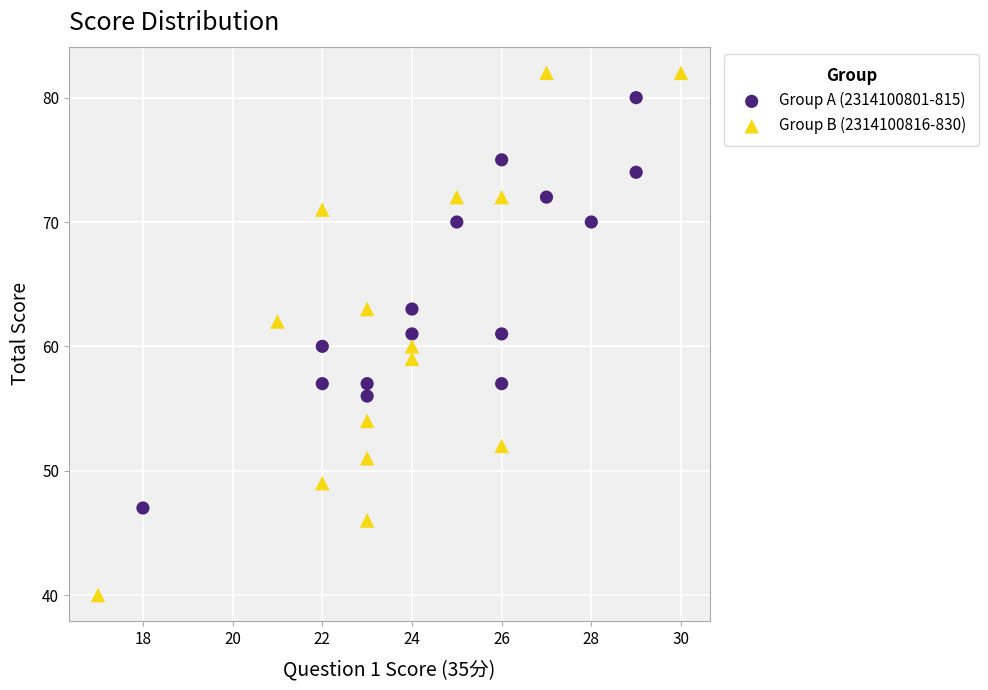

Which series contains the lowest Y value?

Group B (2314100816-830)